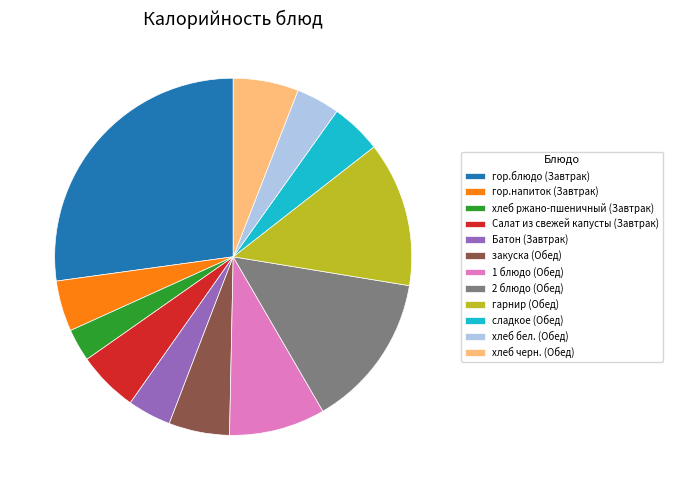

Count the number of slices in the pie.

12